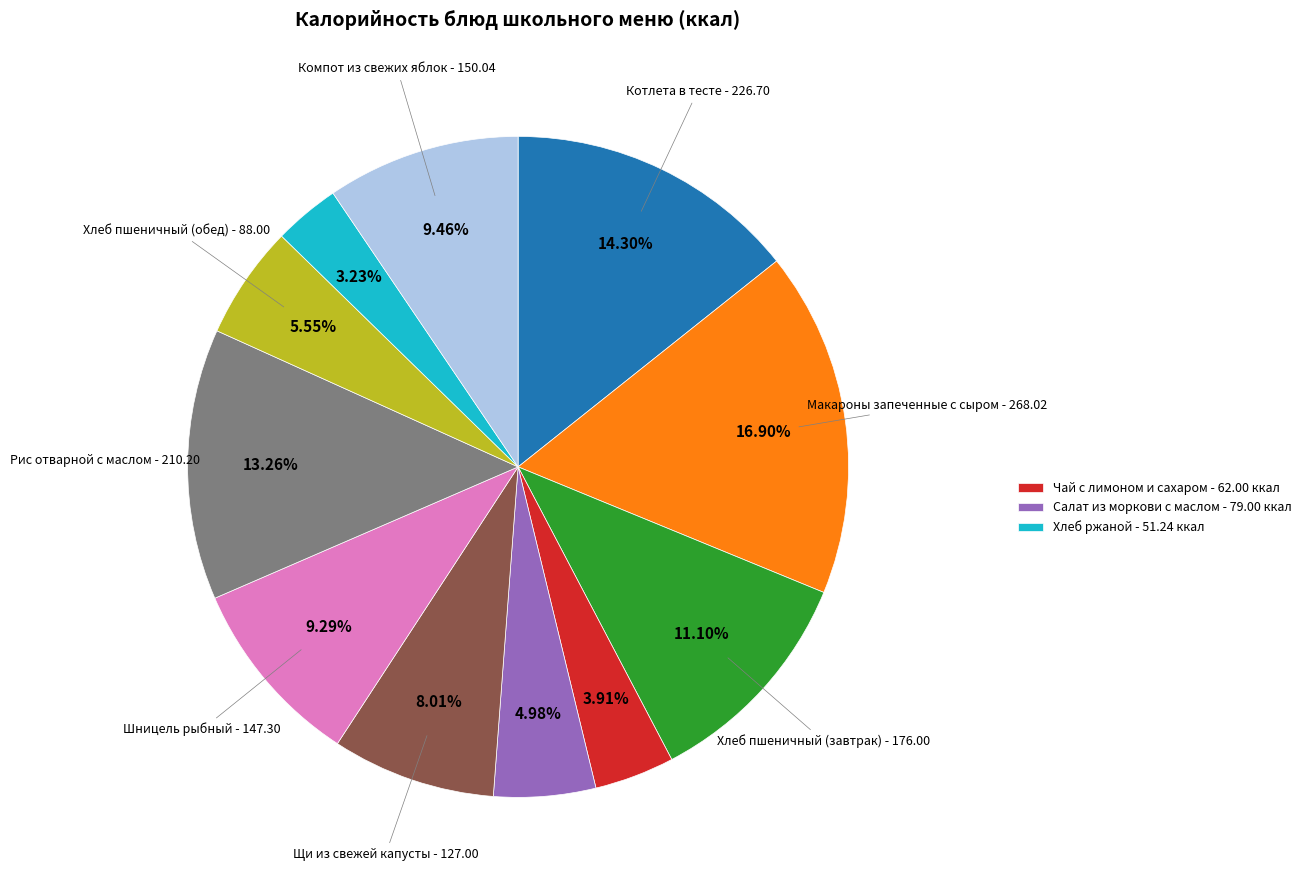

Is there any slice that represents more than half of the pie?

No